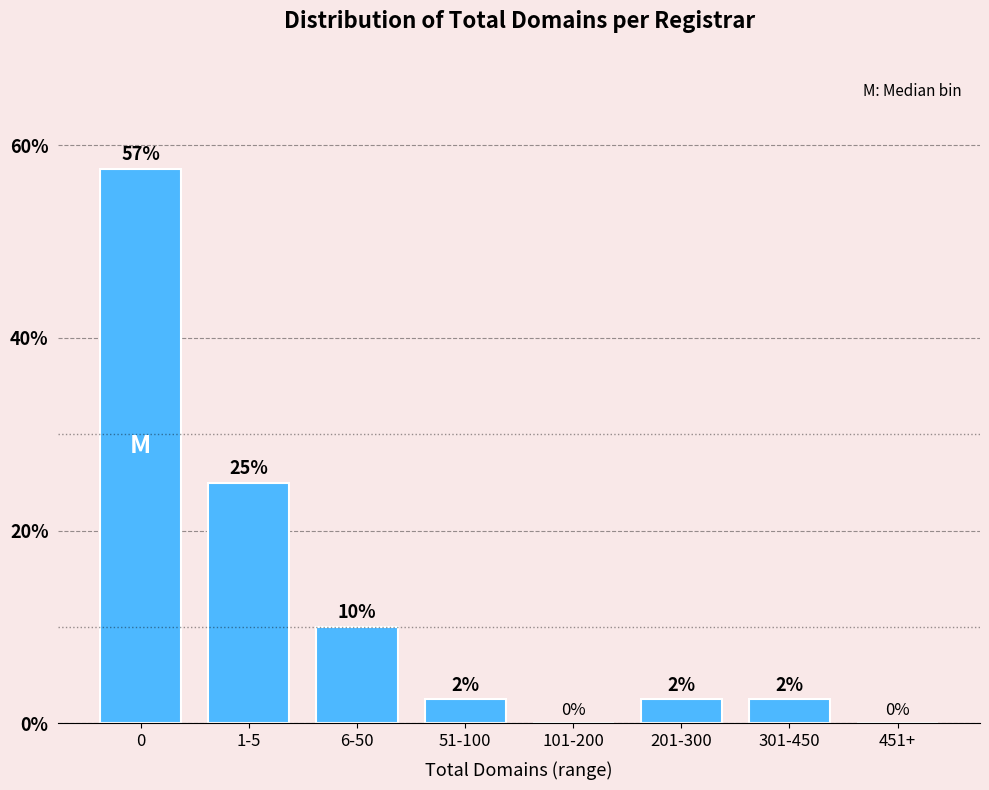

What is the maximum value shown in the chart?

57.5